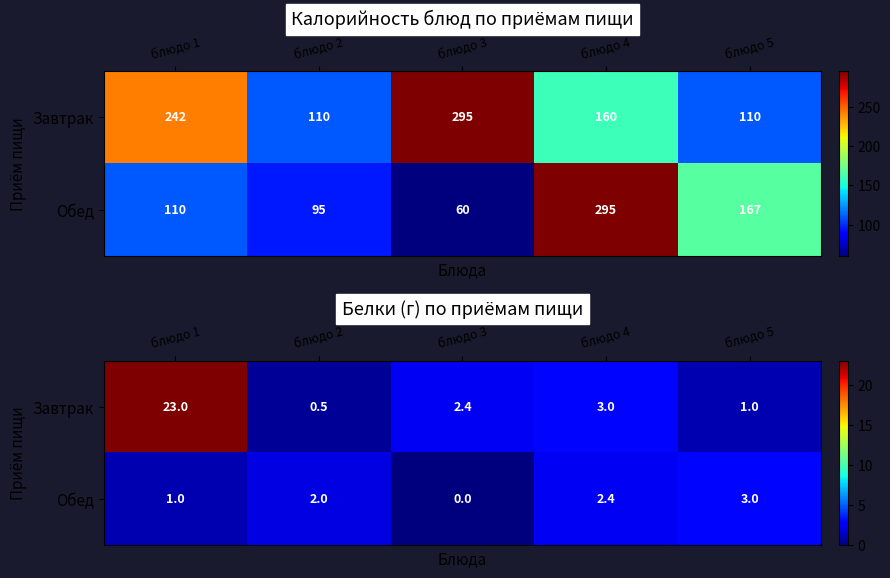

Which series has the largest total across all categories?

Завтрак